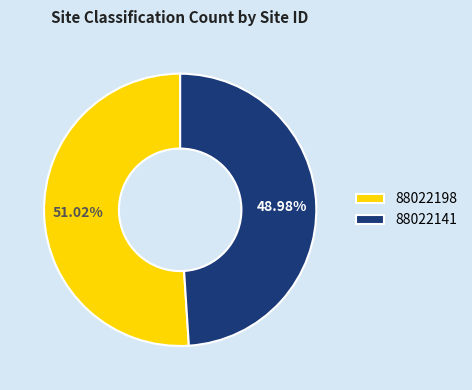

Which slice is the smallest?

88022141